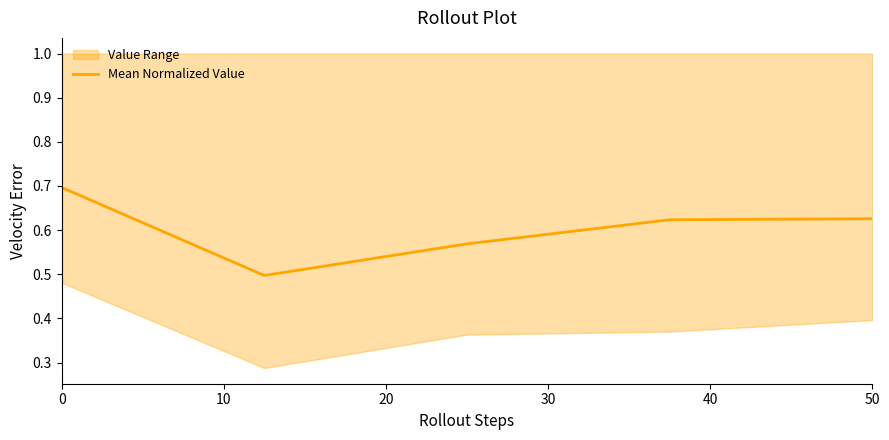

How many interior local valleys (lower than both neighbors) does the data have?

1